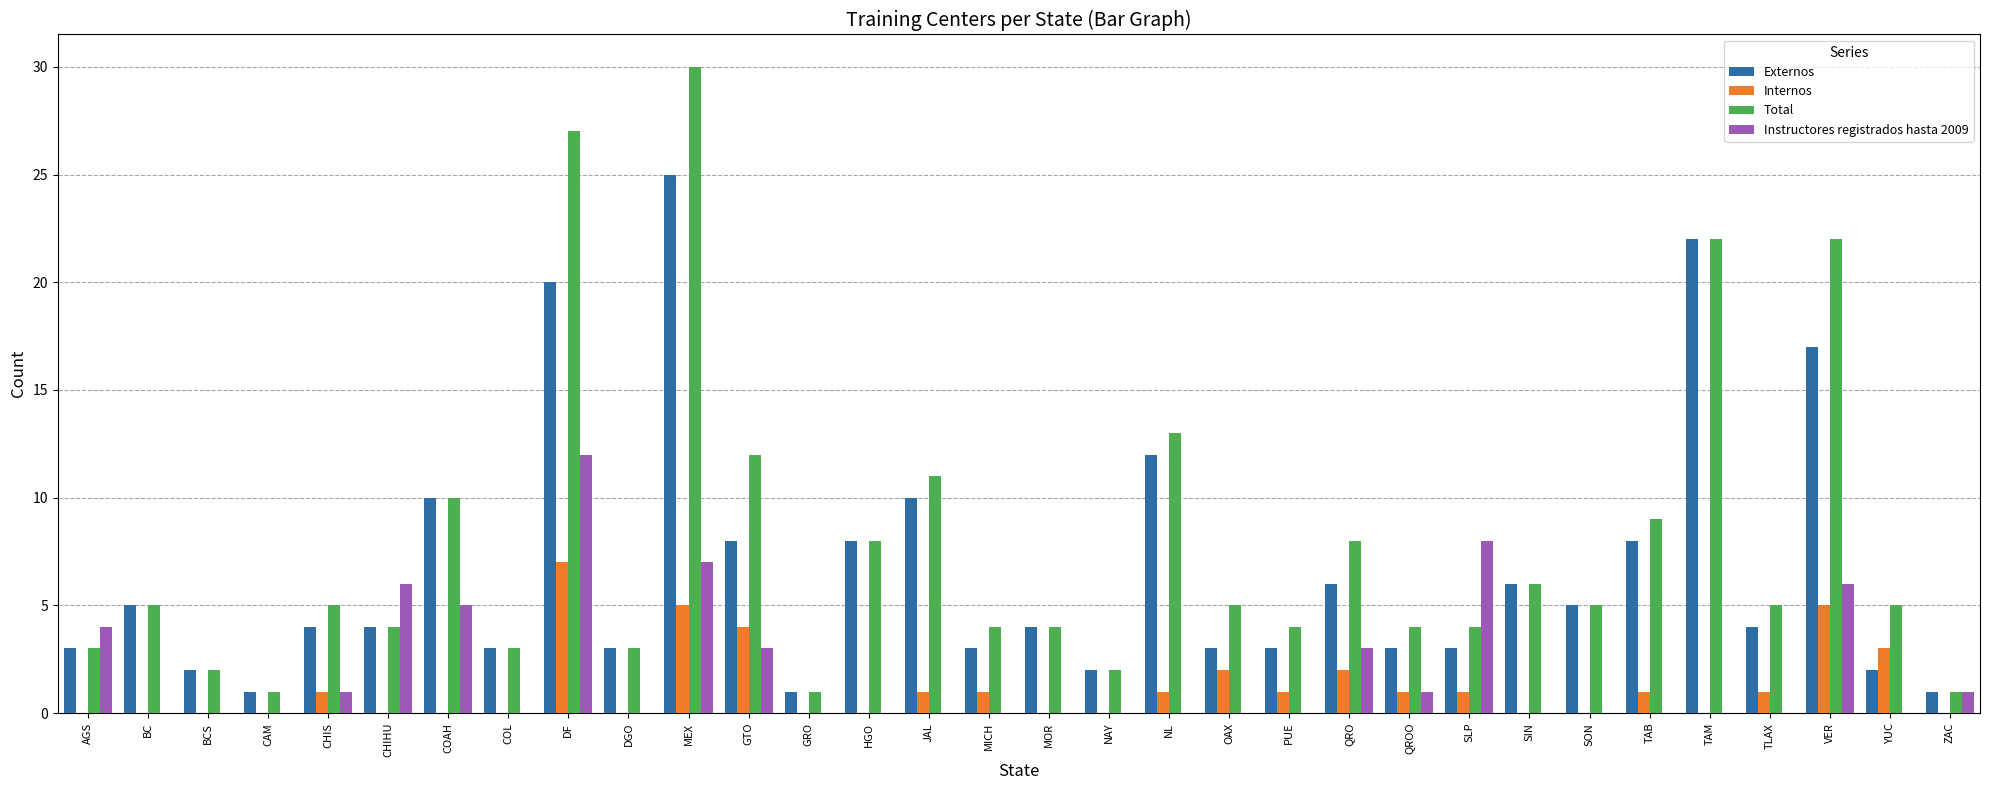

At which label is Externos closest to 13?

NL